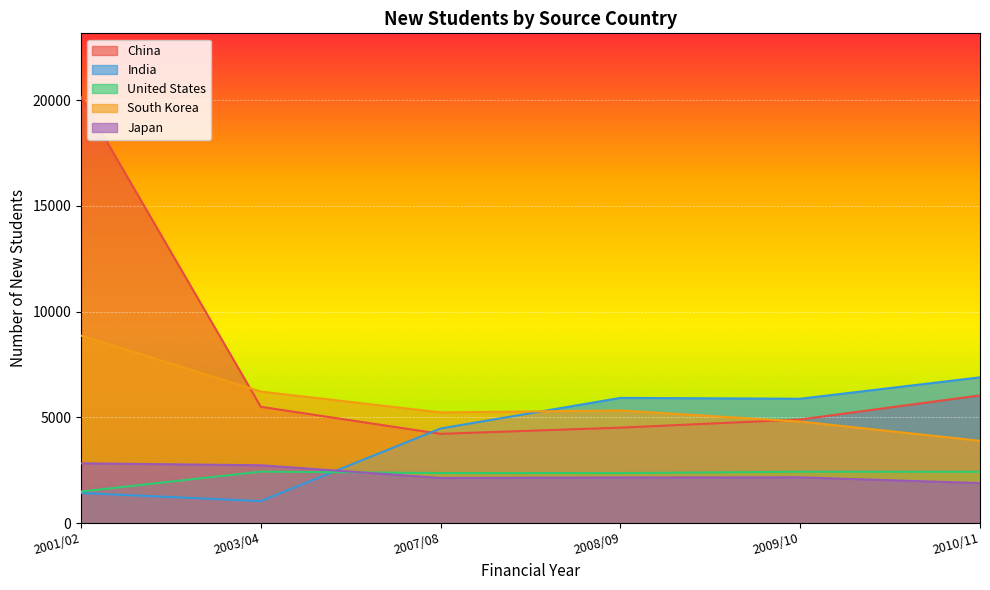

How many values in the India series exceed 5876?

2